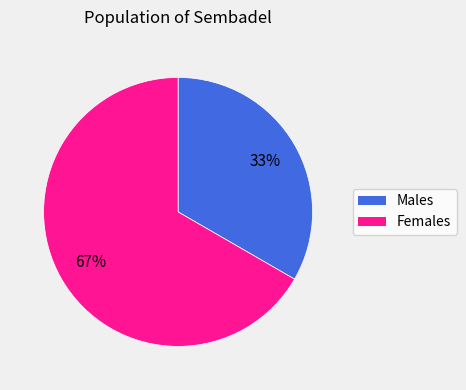

Is there any slice that represents more than half of the pie?

Yes